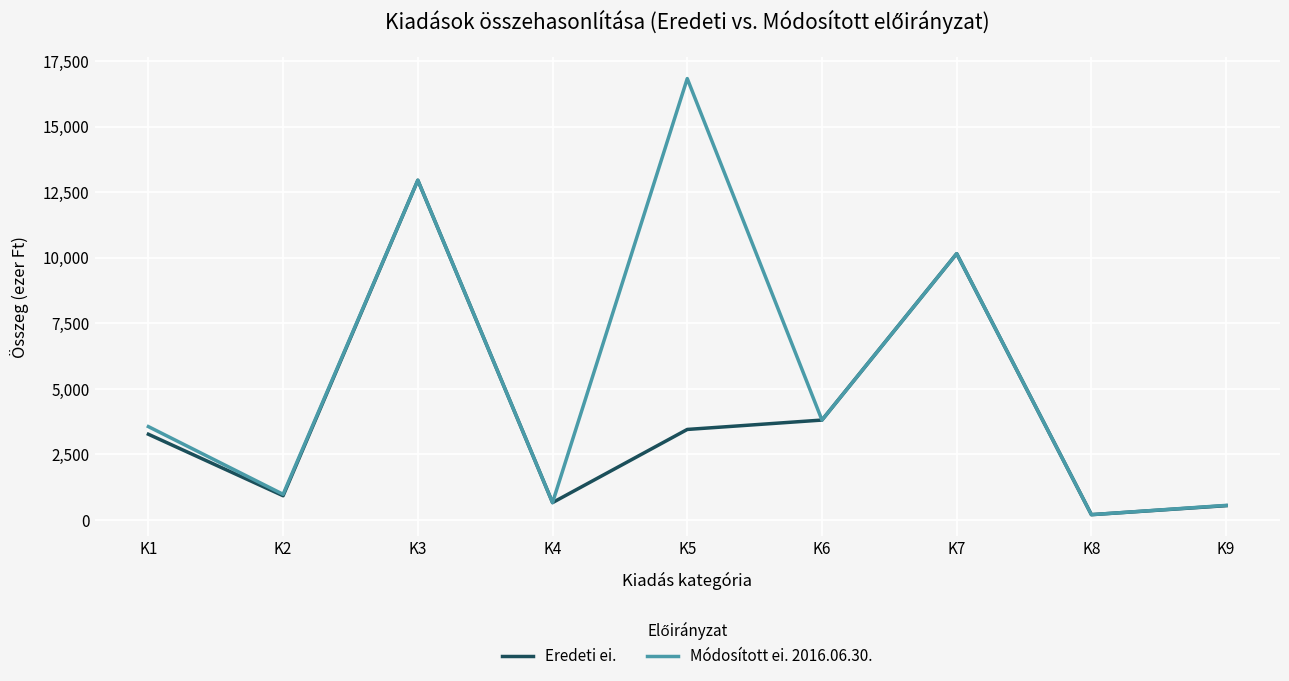

What is the maximum value shown in the chart?

16841